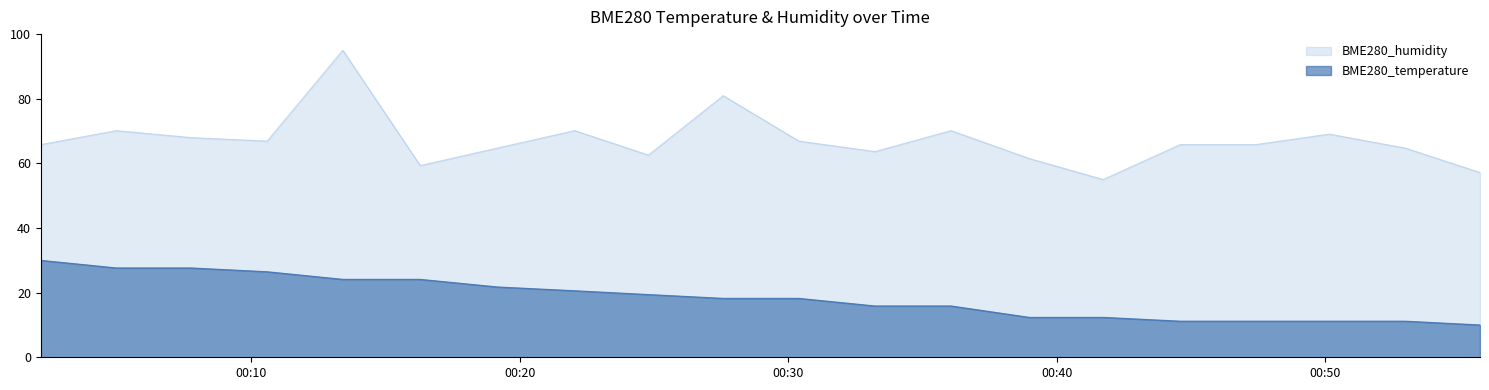

True or false: BME280_temperature has a value of 17.3 at 2021/09/12 00:50:09.

False